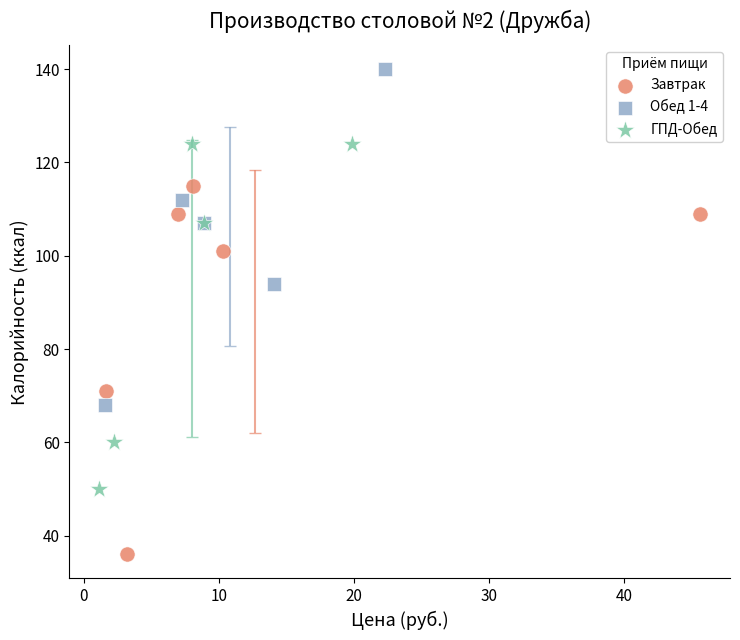

Which series reaches the maximum Y coordinate?

Обед 1-4